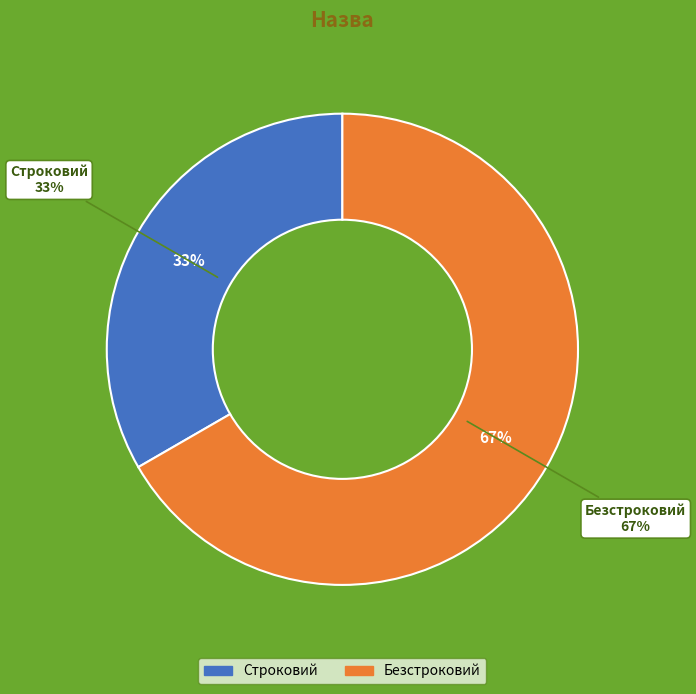

To the nearest percent, what percentage of the pie is Безстроковий?

67%